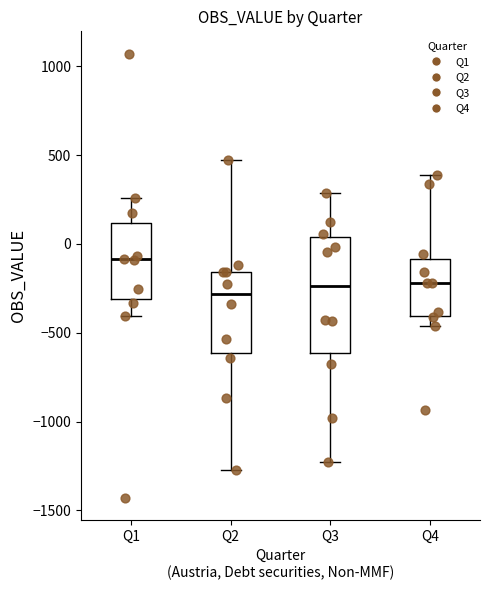

Reading left to right, read every box against the y-axis: the position of its median line, the range the box covers, and the ends of its whiskers. The values are not printed on the chart, so give them approximately, as read against the axis.

Q1: median -100, box -300 to 100, whiskers -400 to 250
Q2: median -300, box -600 to -150, whiskers -1250 to 500
Q3: median -250, box -600 to 50, whiskers -1250 to 300
Q4: median -200, box -400 to -100, whiskers -450 to 400